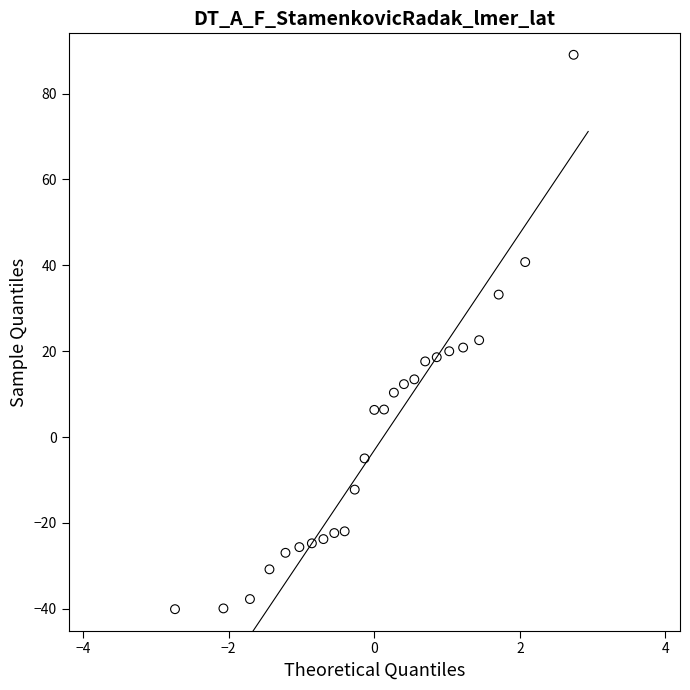

What is the range of Y values (max minus min)?

129.1